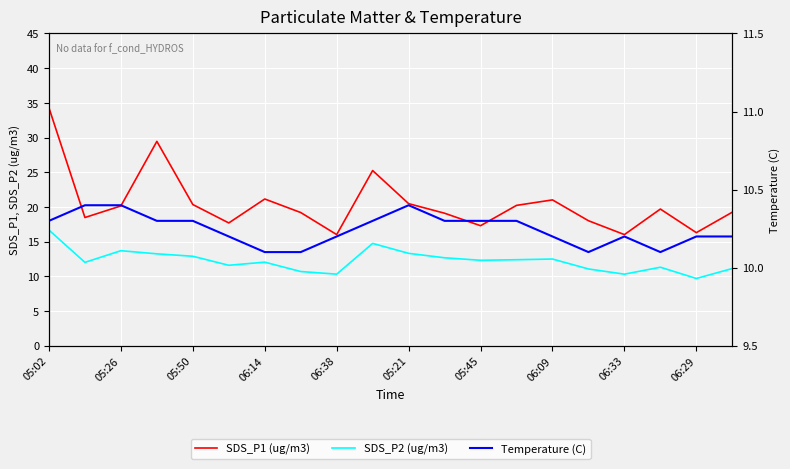

Reading right to left, list all the values displayed in this chart.

SDS_P1 (ug/m3): 19.2	16.3	19.7	16.0	18.0	21.0	20.2	17.3	19.1	20.5	25.2	16.0	19.2	21.1	17.7	20.4	29.4	20.1	18.5	34.3
SDS_P2 (ug/m3): 11.1	9.7	11.3	10.3	11.1	12.5	12.4	12.3	12.7	13.3	14.8	10.3	10.7	12.1	11.6	12.9	13.2	13.7	12.0	16.7
Temperature (C): 10.2	10.2	10.1	10.2	10.1	10.2	10.3	10.3	10.3	10.4	10.3	10.2	10.1	10.1	10.2	10.3	10.3	10.4	10.4	10.3